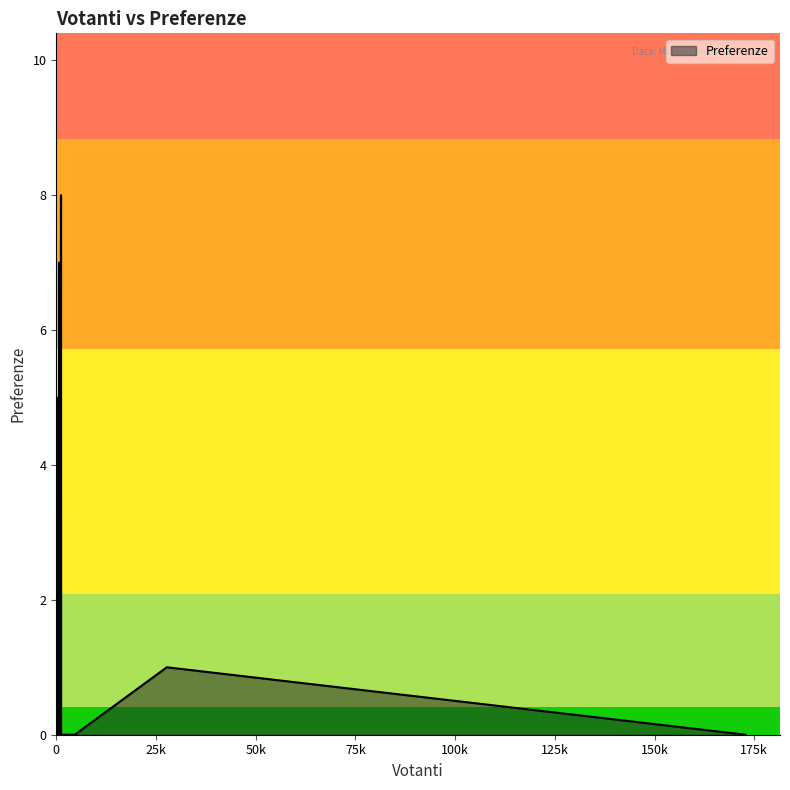

What is the difference between the maximum and minimum values?

8